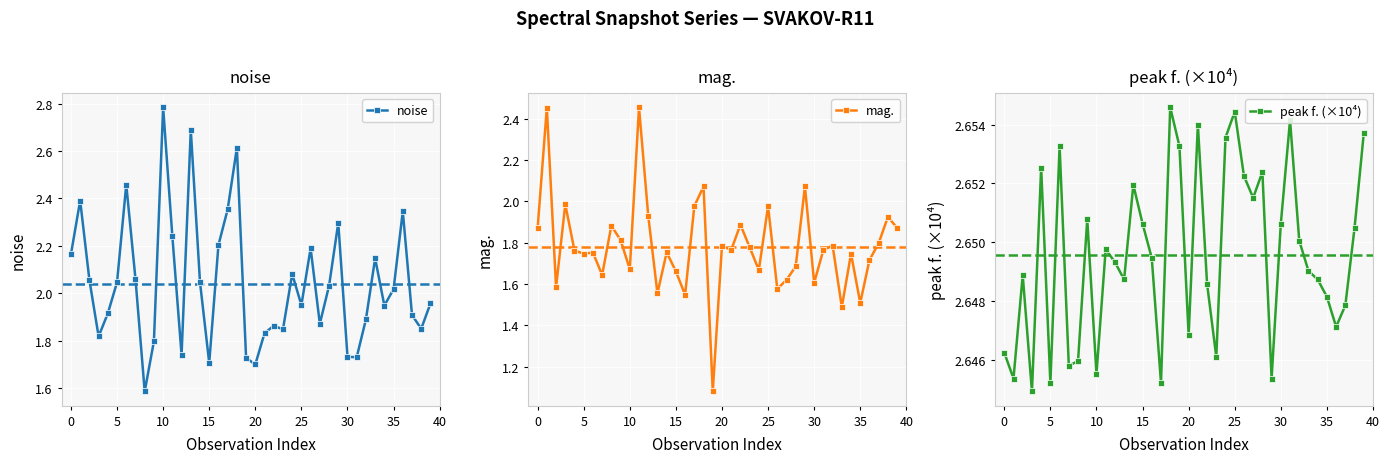

Is it true that noise equals 2.7 at 15?

False